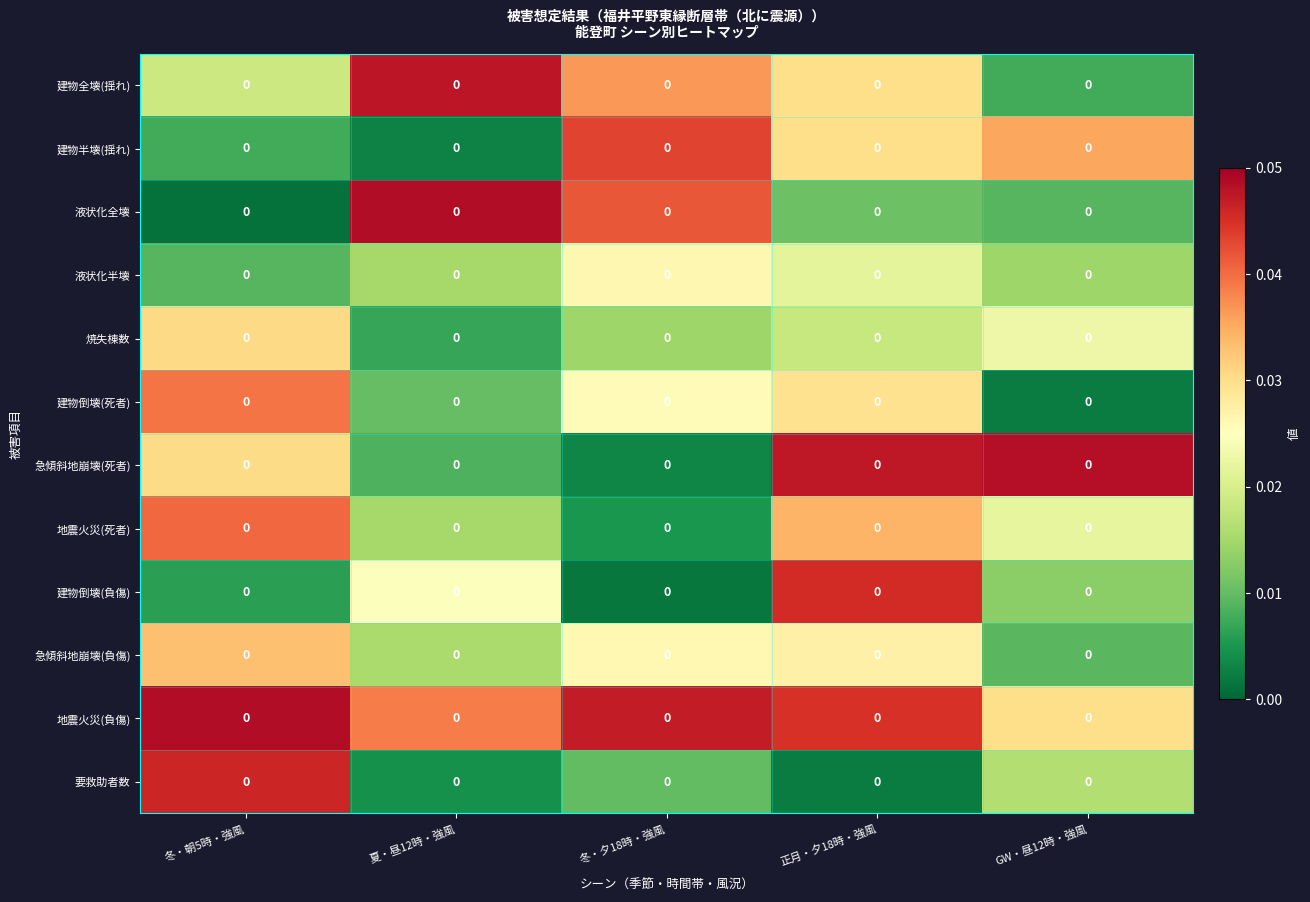

True or false: 建物半壊(揺れ) has a value of 0.1 at GW・昼12時・強風.

False